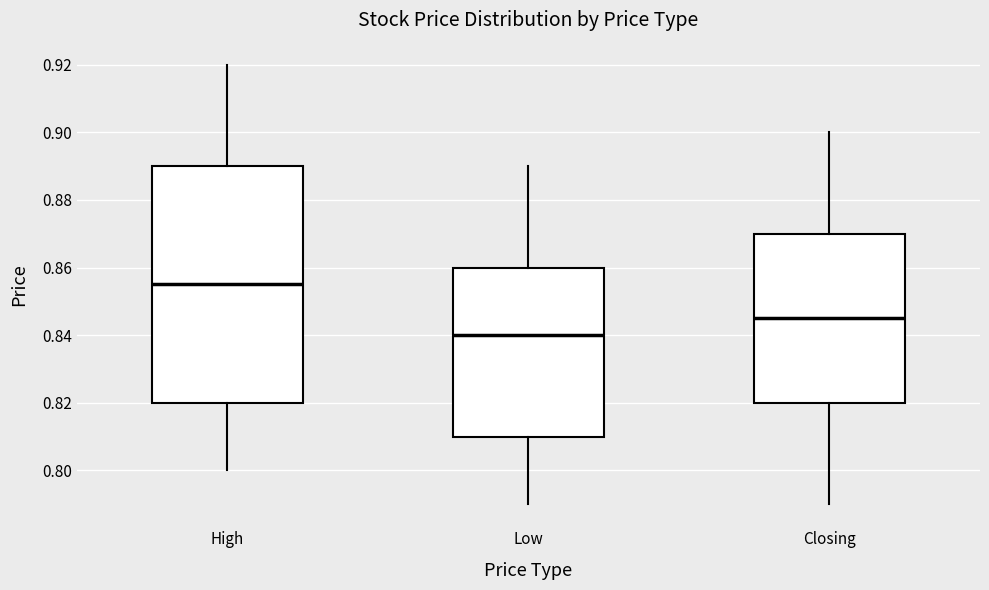

Which box is the tallest, from its lower edge to its upper edge?

High